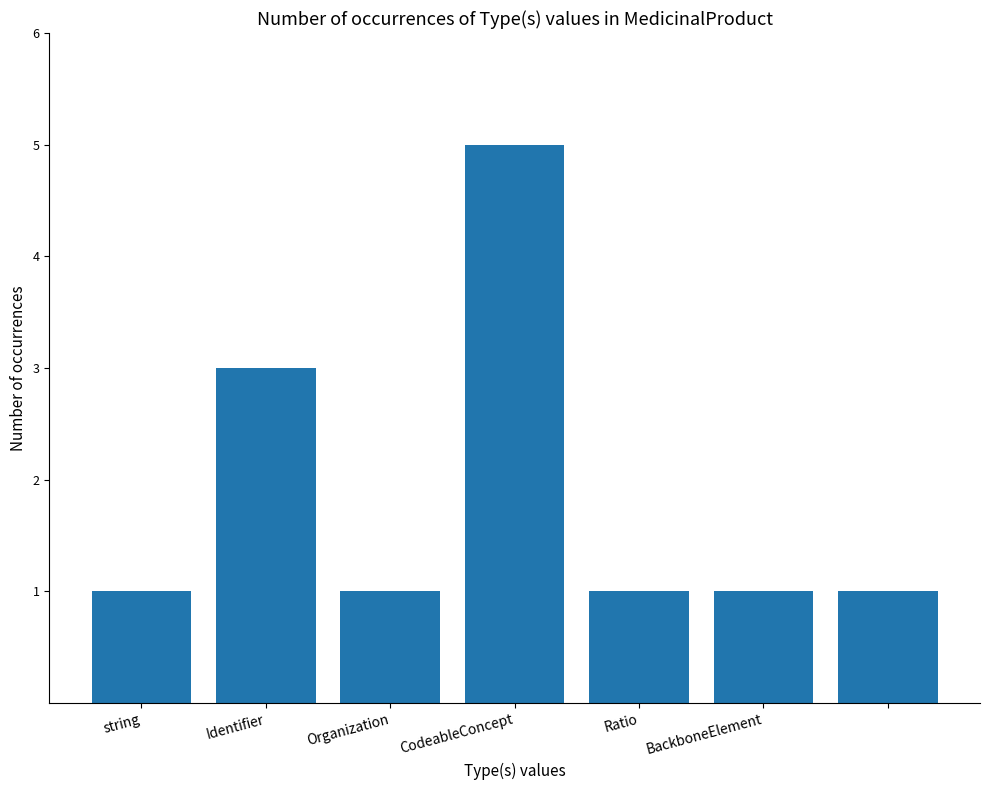

Reading right to left, extract all data points from this chart.

1	1	1	5	1	3	1